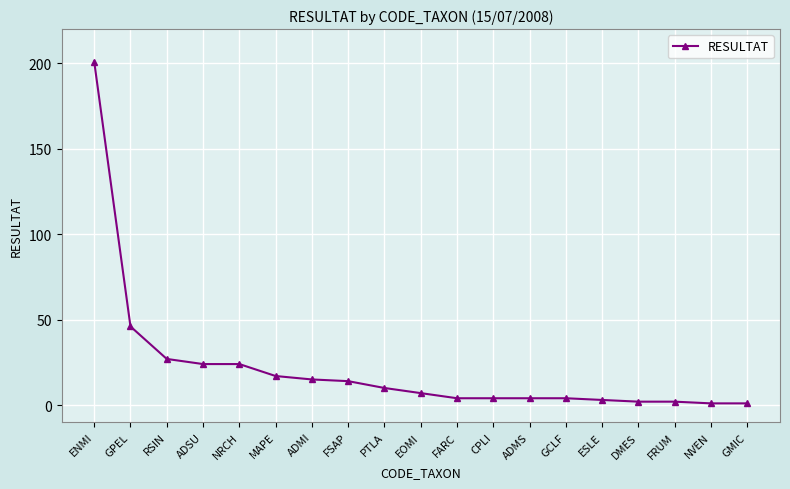

What is the difference between the second highest and minimum values?

45